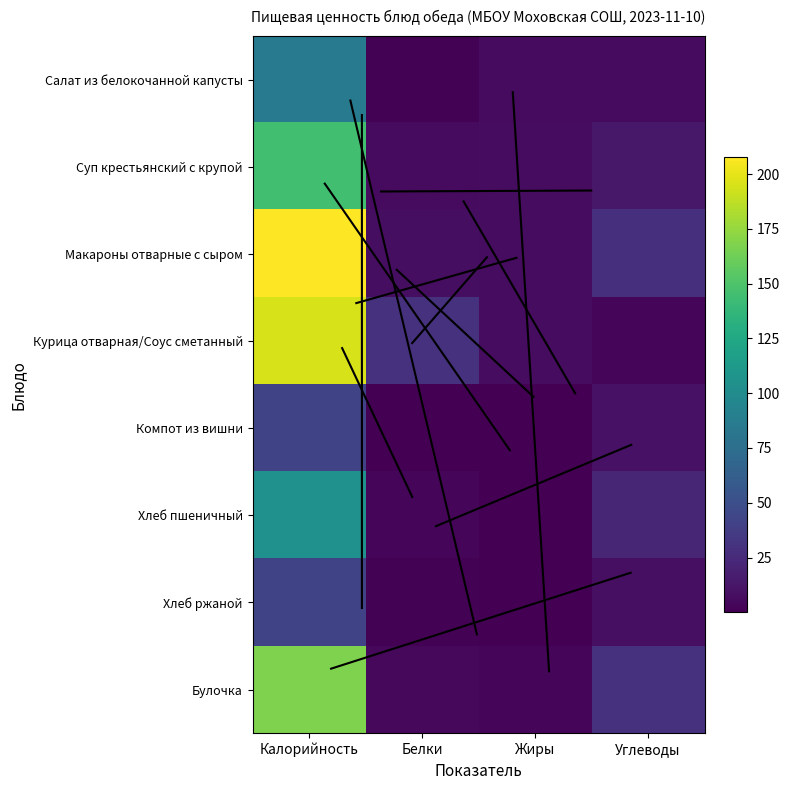

Which series has the largest total across all categories?

Макароны отварные с сыром